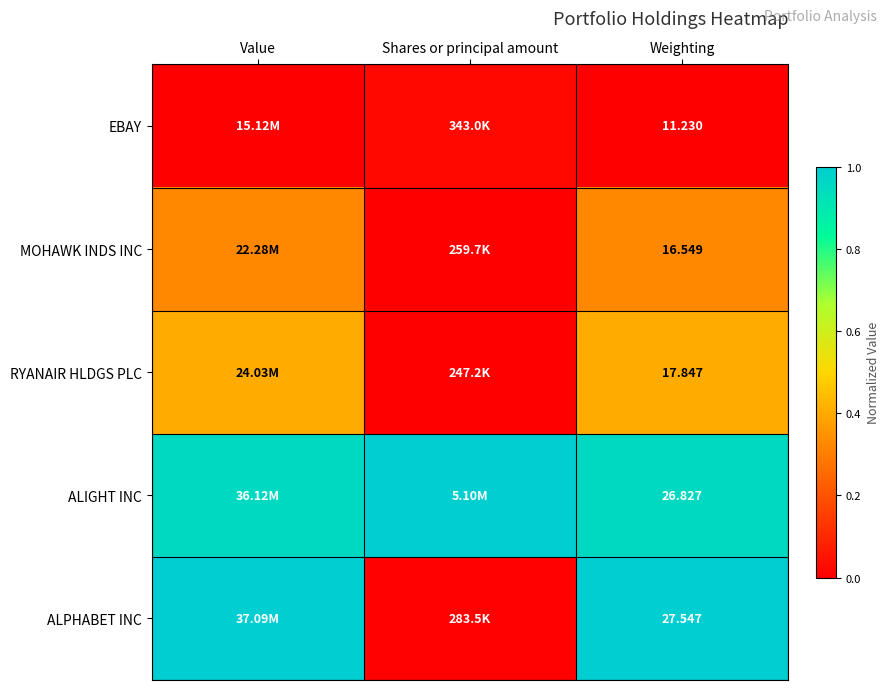

What is the difference between the highest and lowest values at Weighting?

16.3